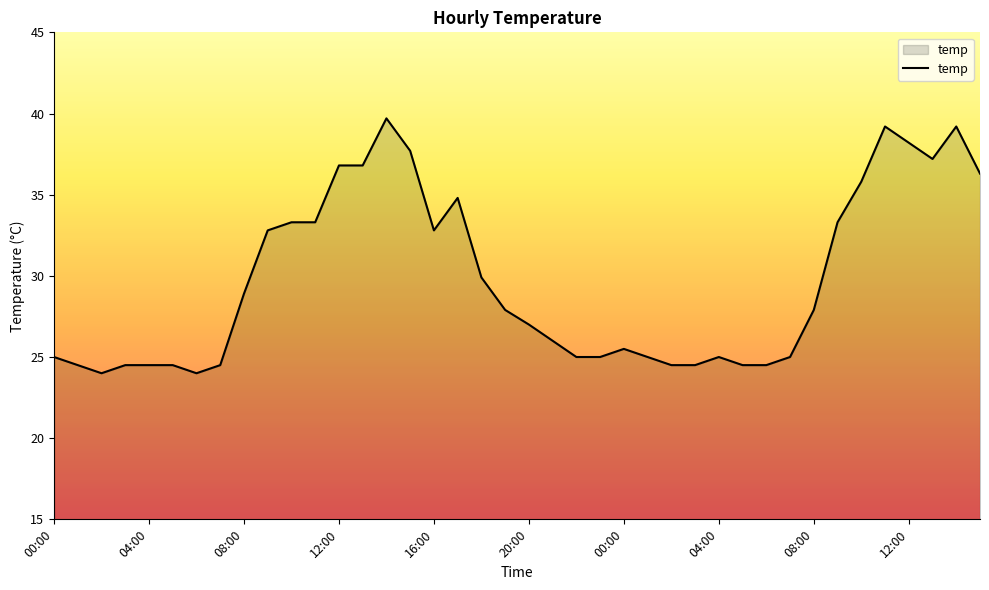

What is the difference between the maximum and minimum values?

15.7